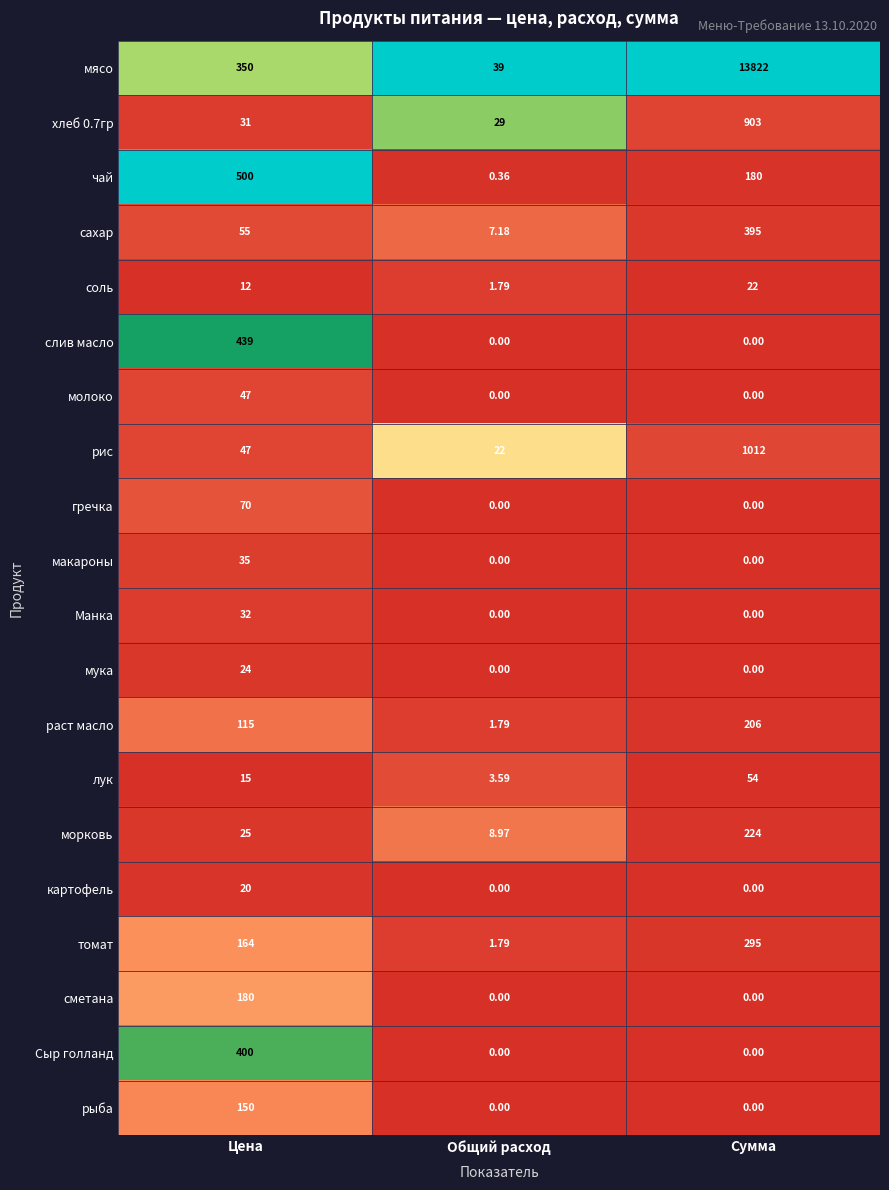

At how many categories does at least one series exceed 0?

3